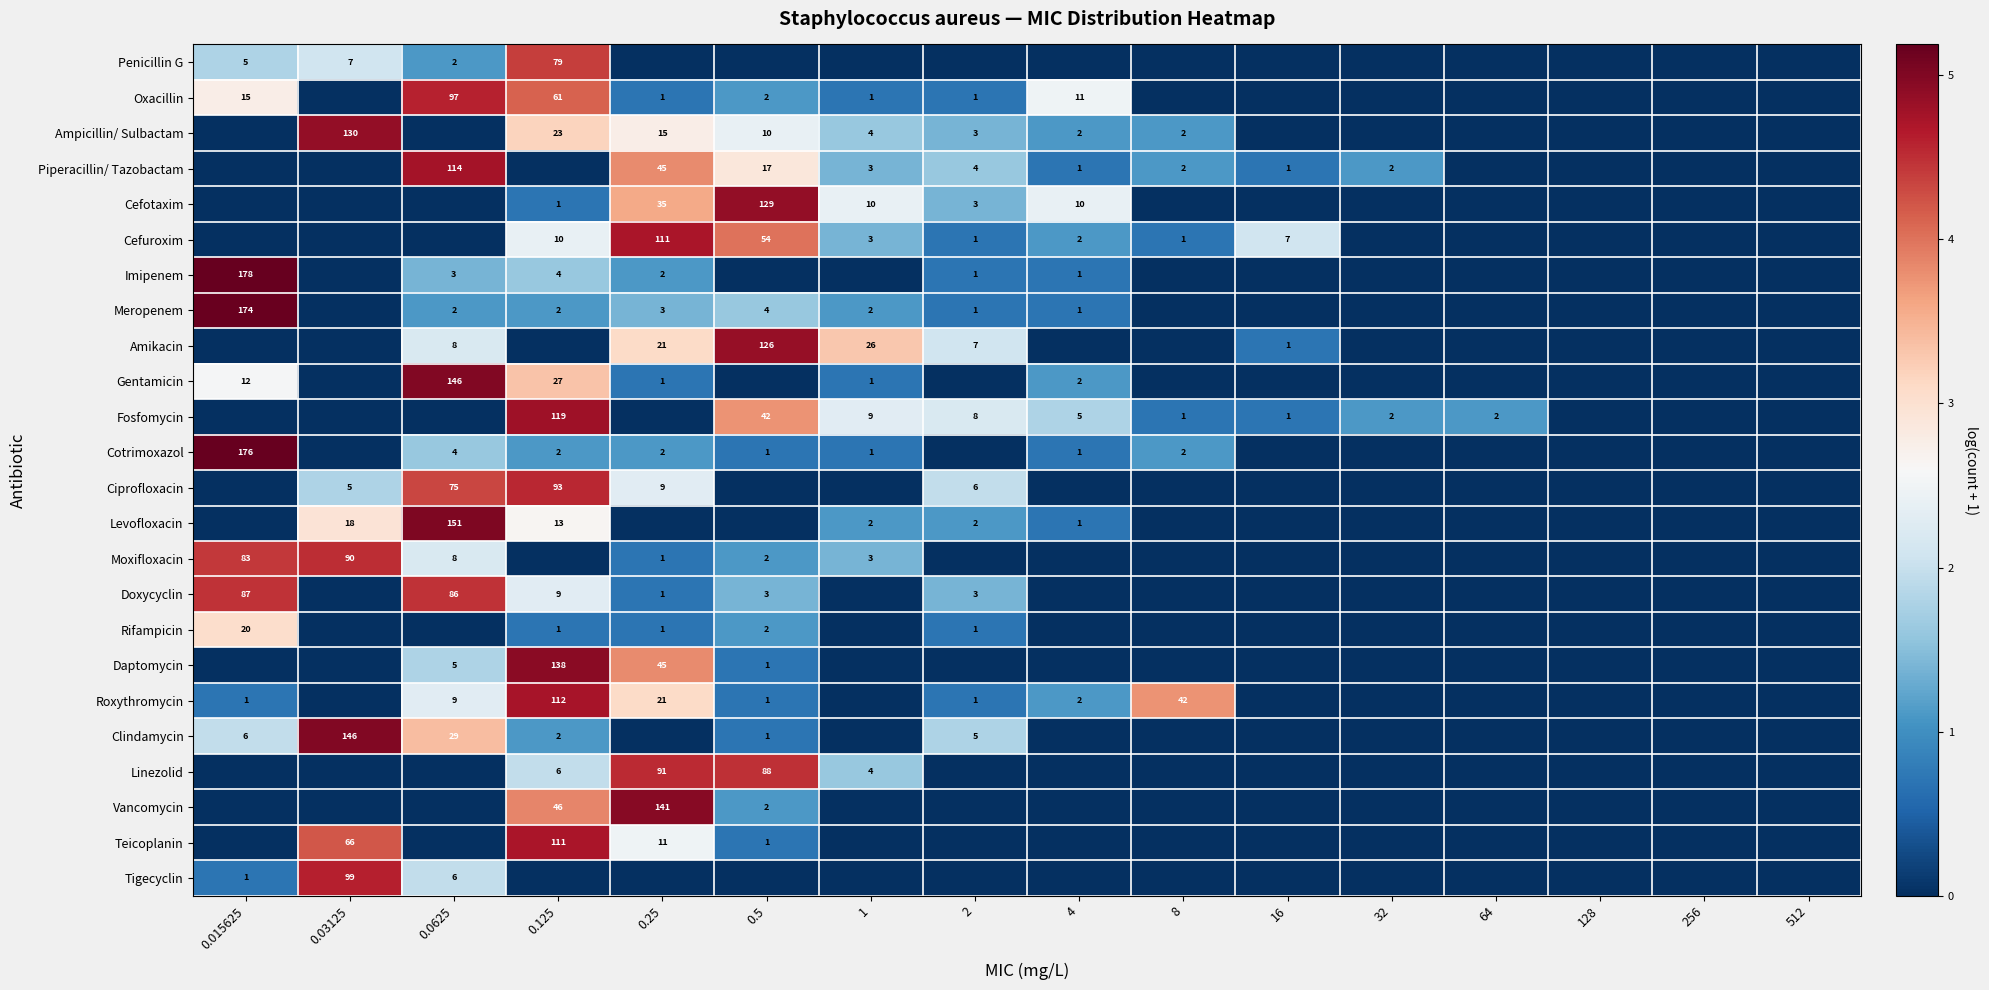

The value of Moxifloxacin at 0.0625 is 3. True or false?

False